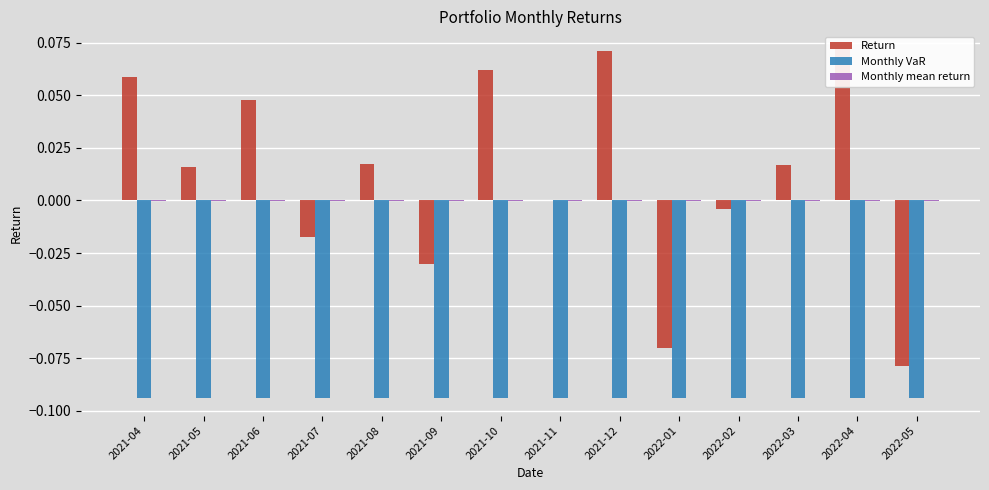

What is the difference between the maximum and minimum values in the Return series?

0.2